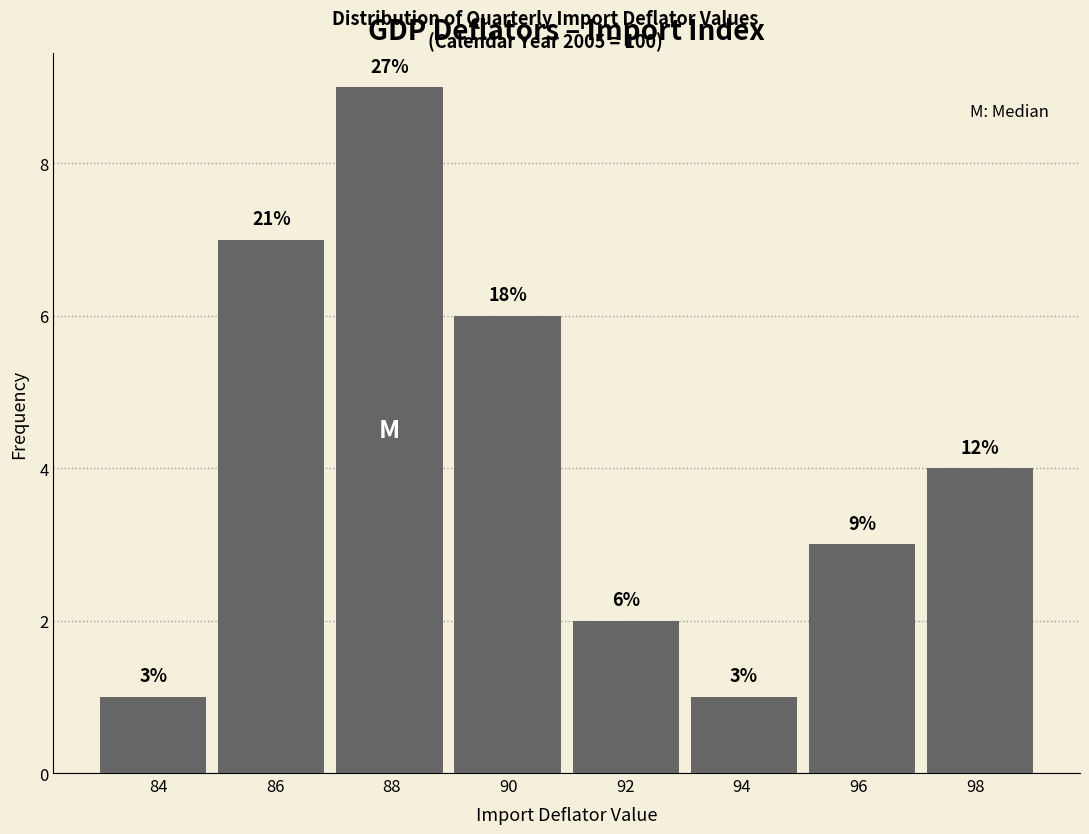

Which range on the x-axis has the tallest bar?

87.0 to 89.0